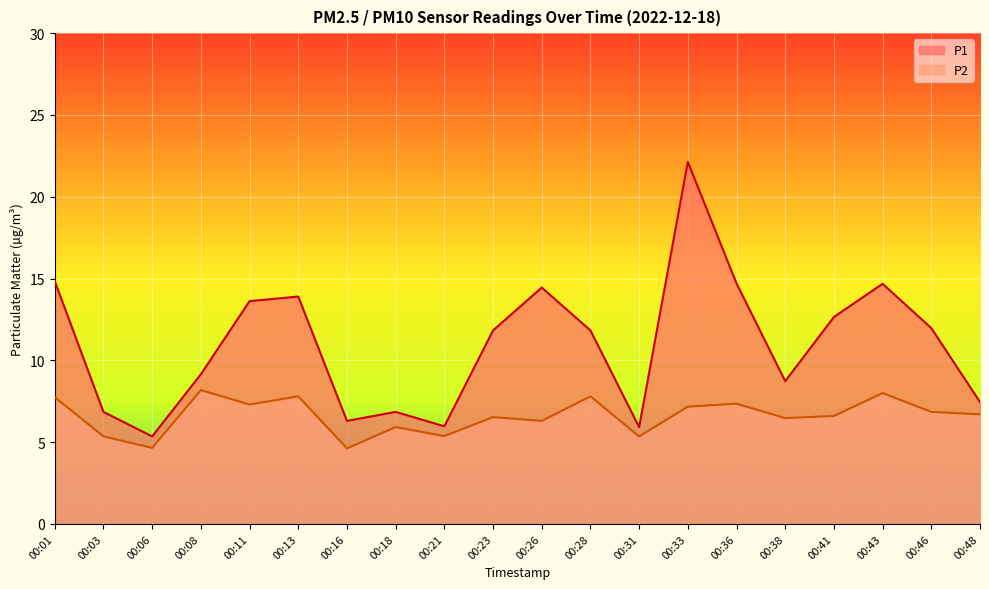

How many values in the P1 series exceed 11?

11